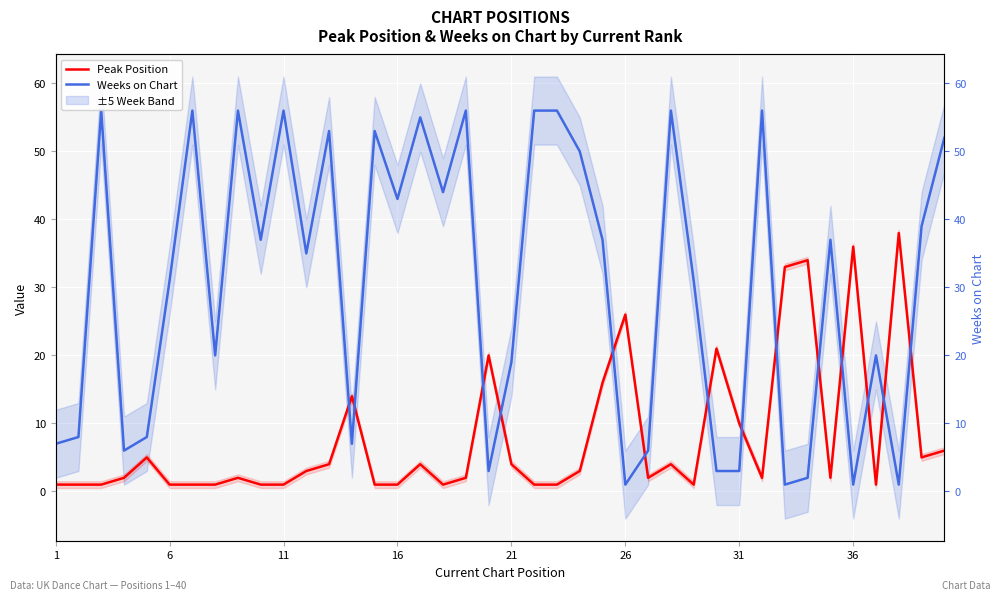

Which series ends up on top after the final intersection of Peak Position and Weeks on Chart?

Weeks on Chart